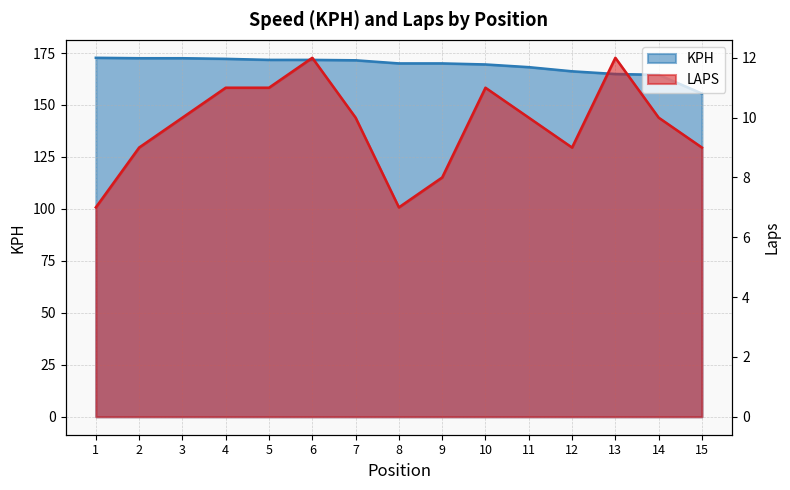

What is the difference between the maximum and second lowest values in the KPH series?

8.2